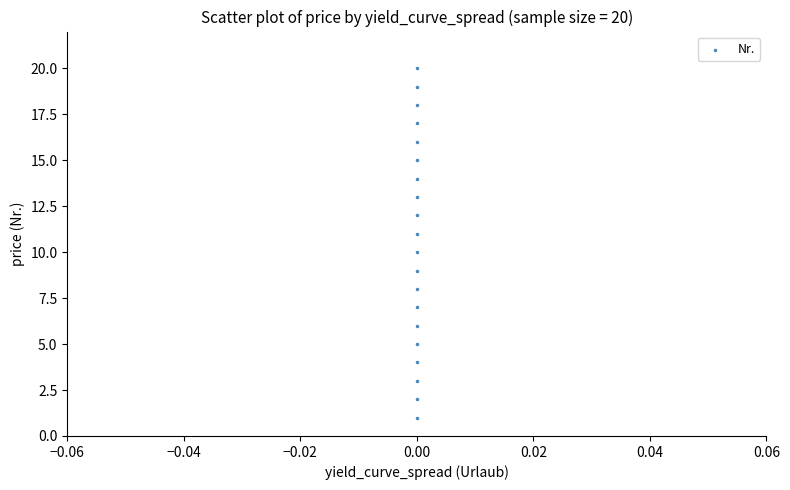

What is the range of Y values (max minus min)?

19